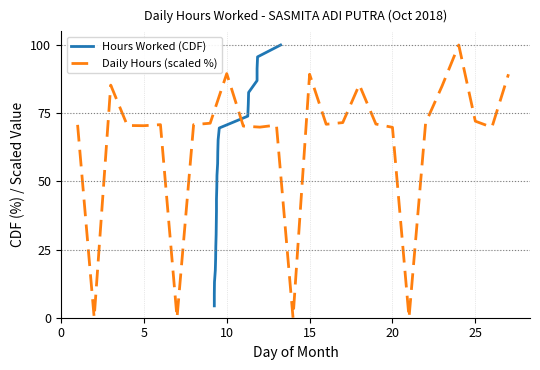

What is the change in value from 5 to 25?

+1.7